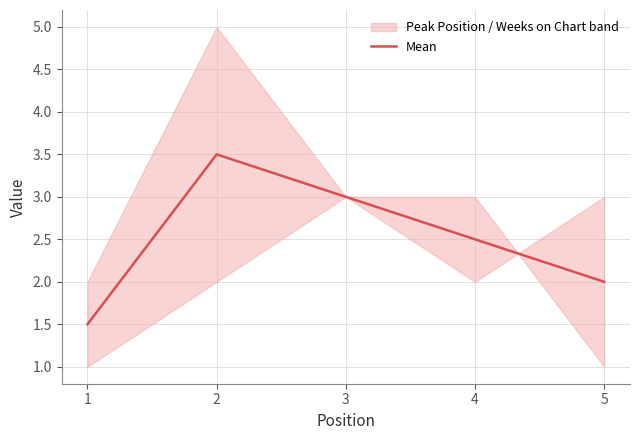

How many points are higher than both their immediate neighbors (excluding endpoints)?

1